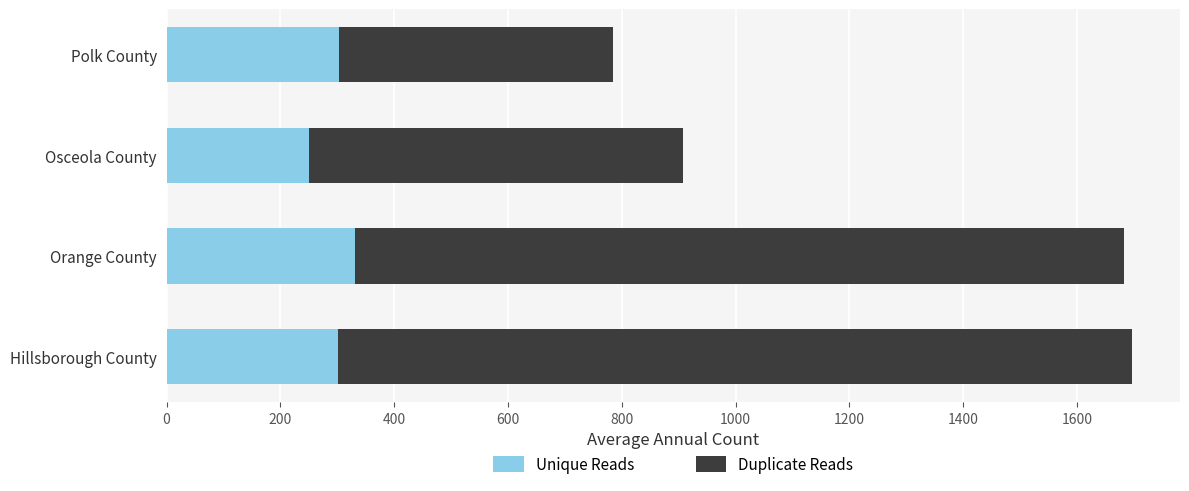

Is it true that Unique Reads equals 441 at Orange County?

False